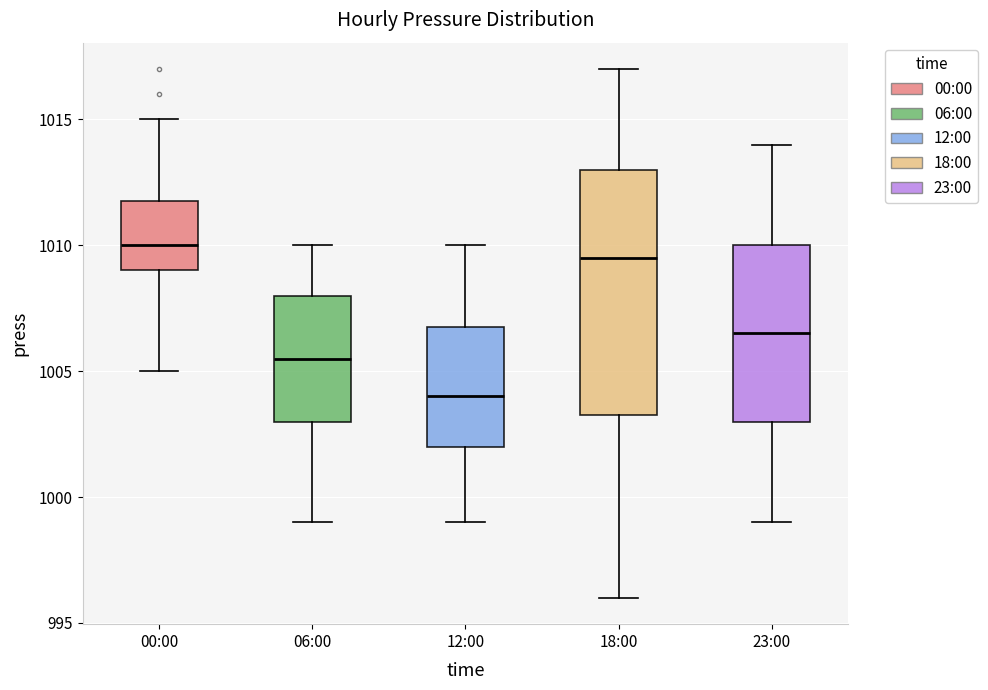

Which box has the highest median line?

00:00